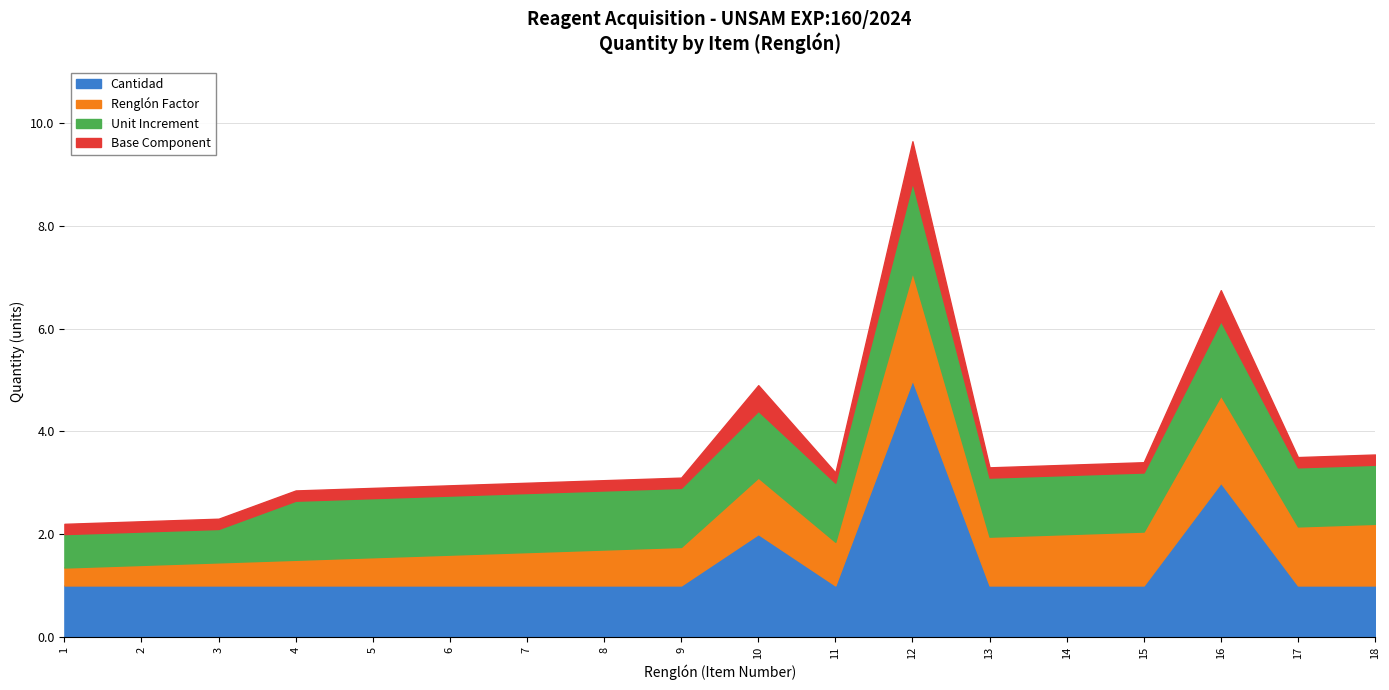

Which category has the highest value in the Cantidad series?

12